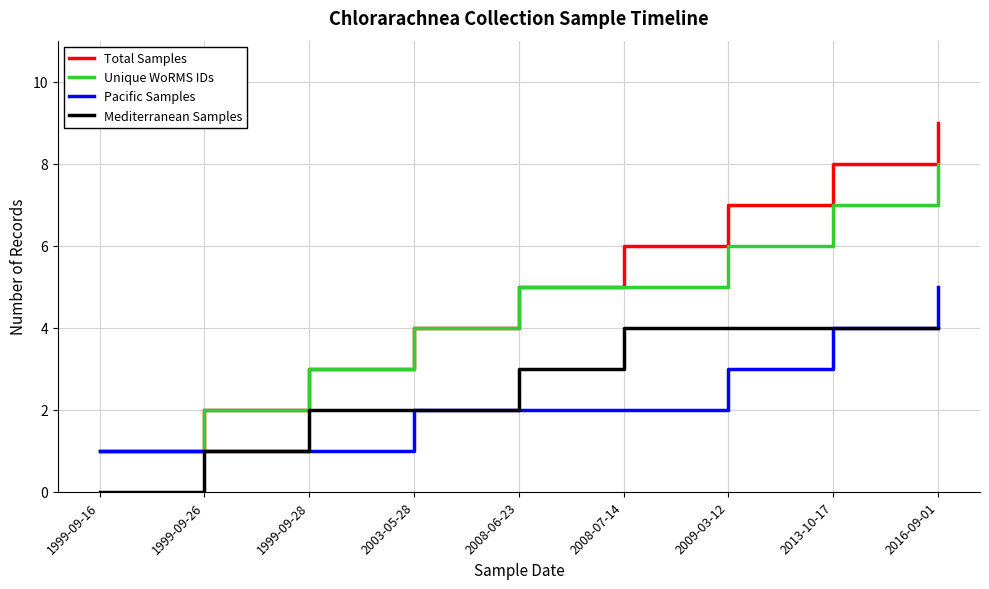

Count the number of categories in the chart.

9